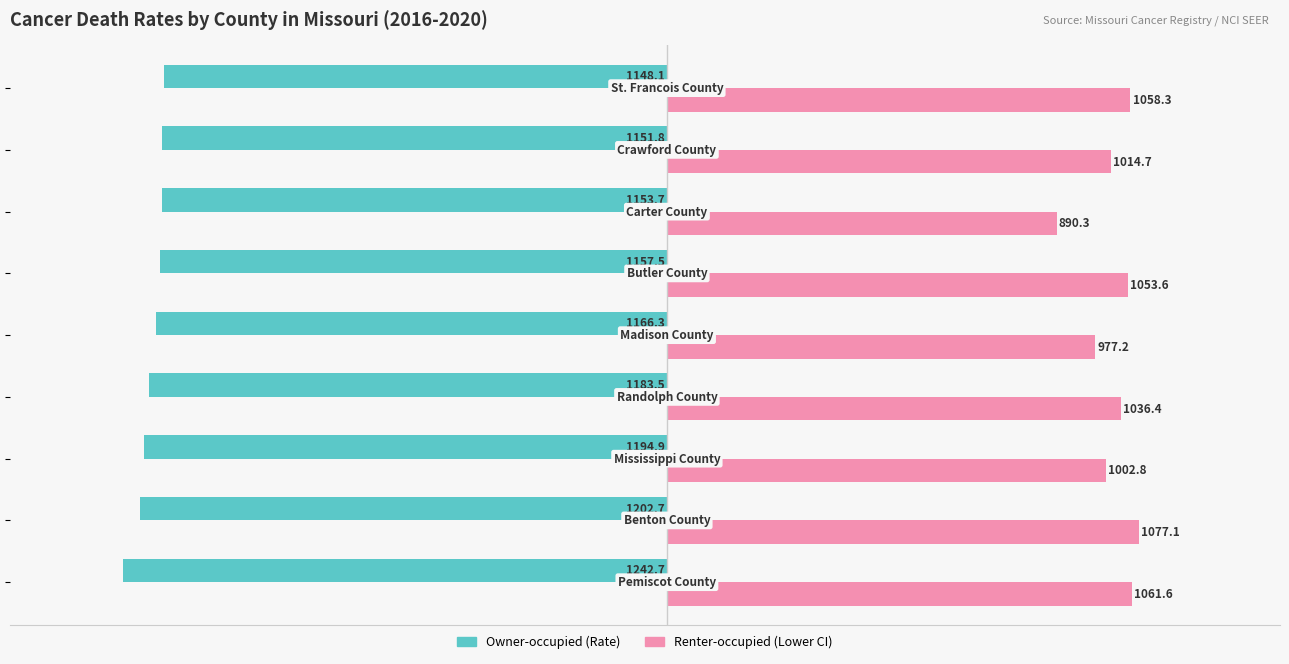

Which series has the largest total across all categories?

Renter-occupied (Lower CI)